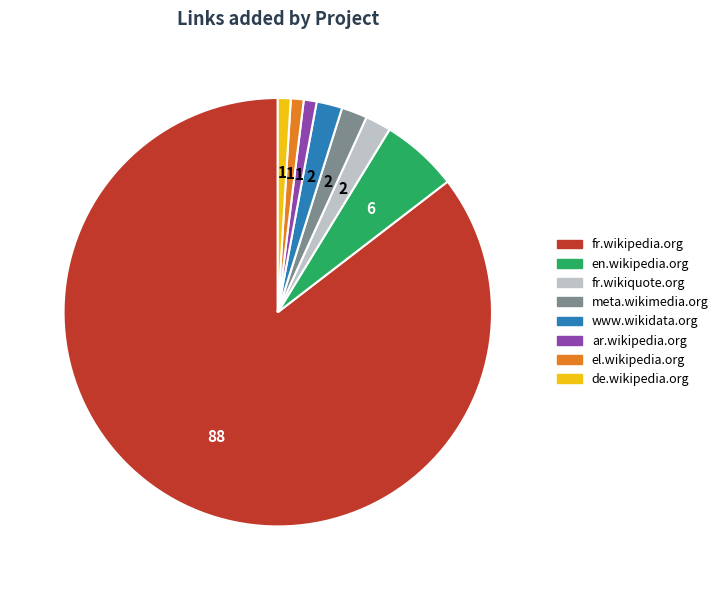

Which slice is the largest?

fr.wikipedia.org